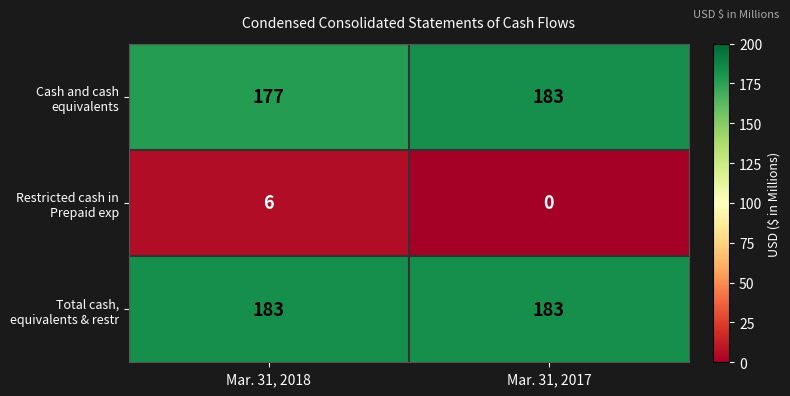

What is the total value across all series at Mar. 31, 2018?

366